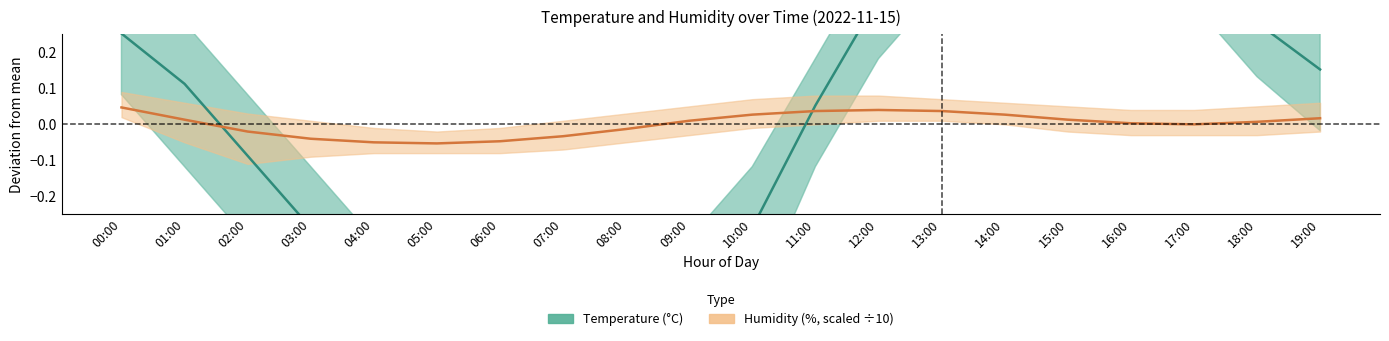

Which has a higher value, 01:00 or 18:00?

18:00